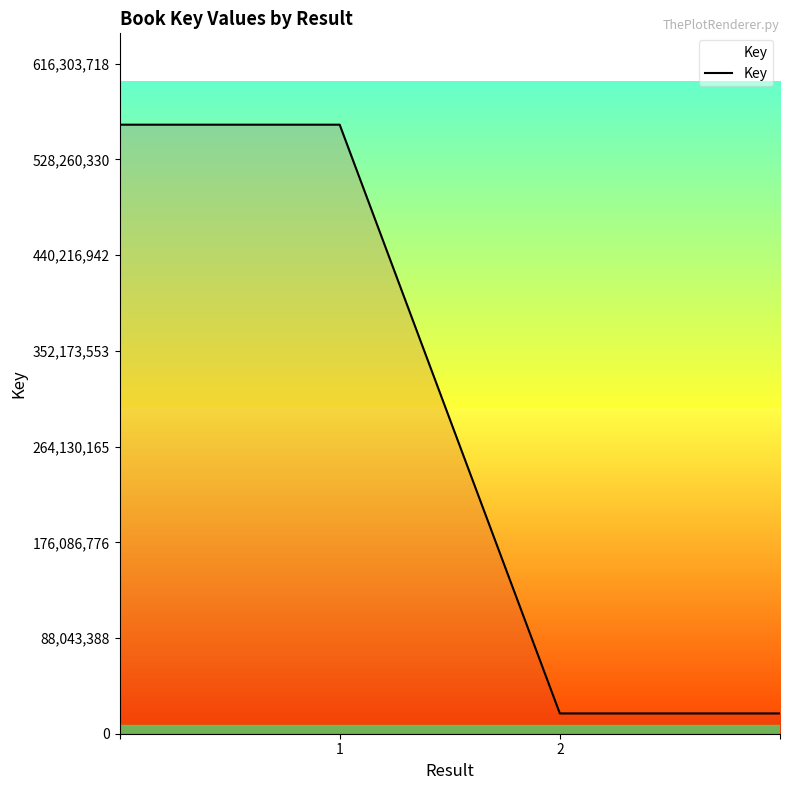

True or false: there are more than 1 points higher than both neighbors.

False